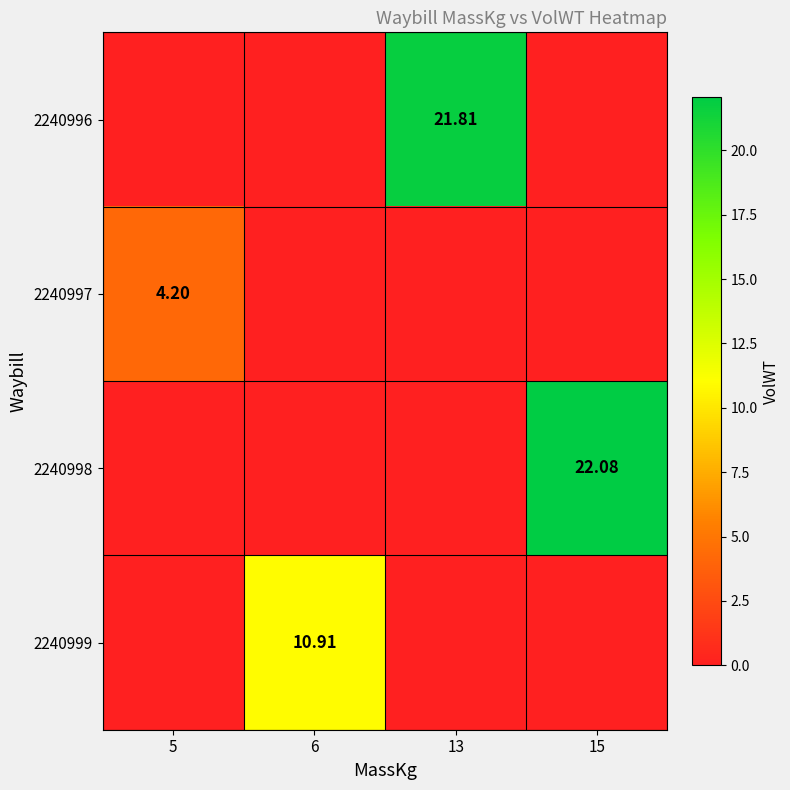

What is the spread (max minus min) of values at 15?

22.1